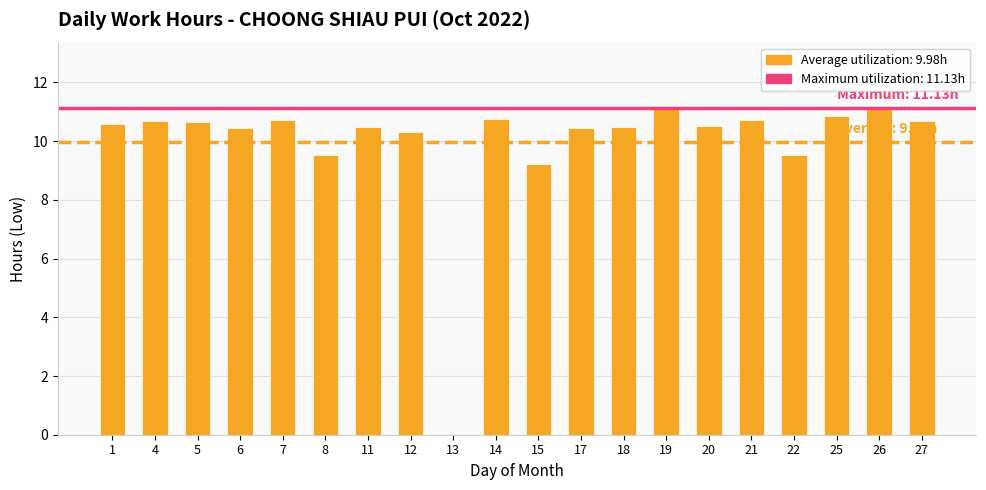

What is the sum of the values at 26 and 17?

21.6